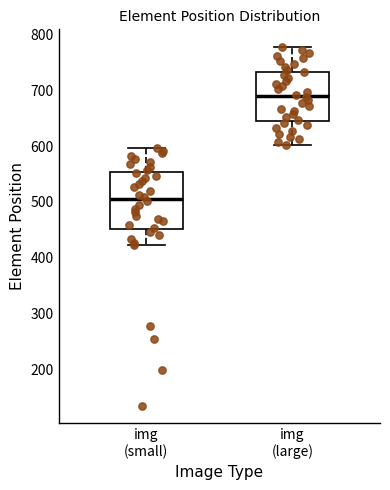

Which box is the tallest, from its lower edge to its upper edge?

img (small)